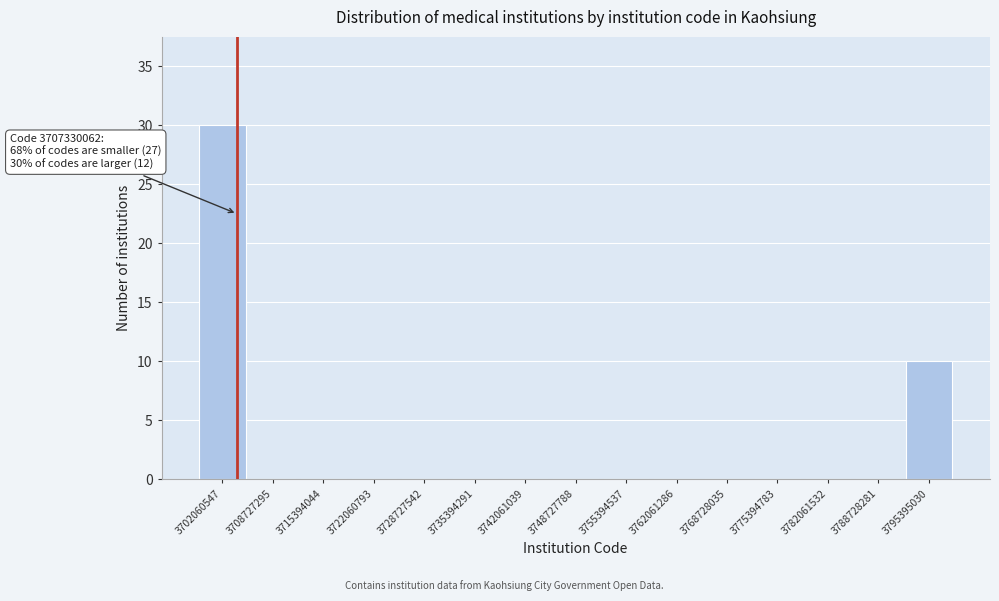

Reading left to right, what are all the values shown in this chart?

3702060547=30	3708727295=0	3715394044=0	3722060793=0	3728727542=0	3735394291=0	3742061039=0	3748727788=0	3755394537=0	3762061286=0	3768728035=0	3775394783=0	3782061532=0	3788728281=0	3795395030=10